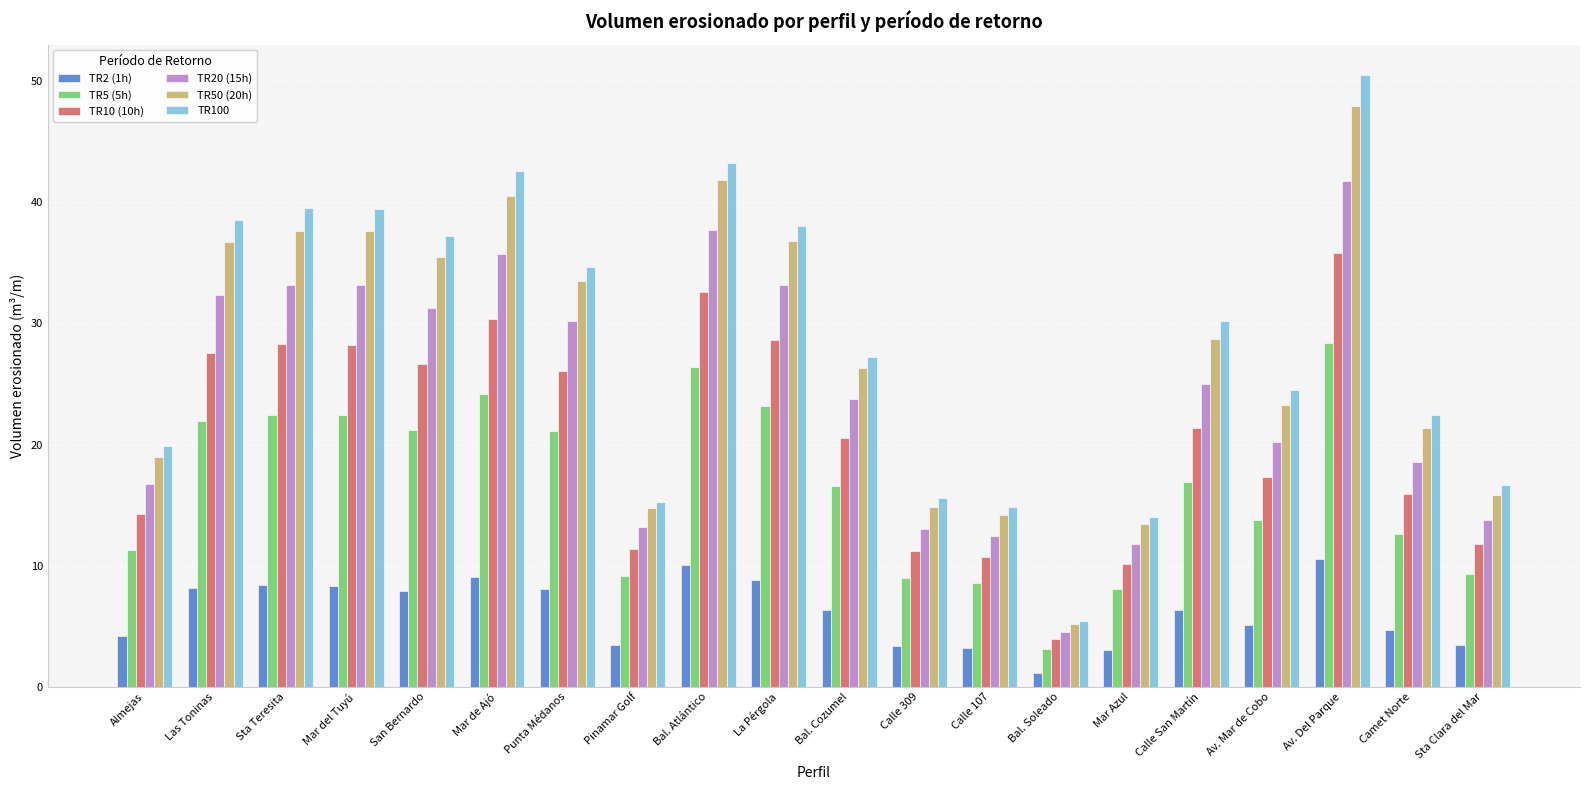

Where does the TR50 (20h) series first go above 28?

Las Toninas